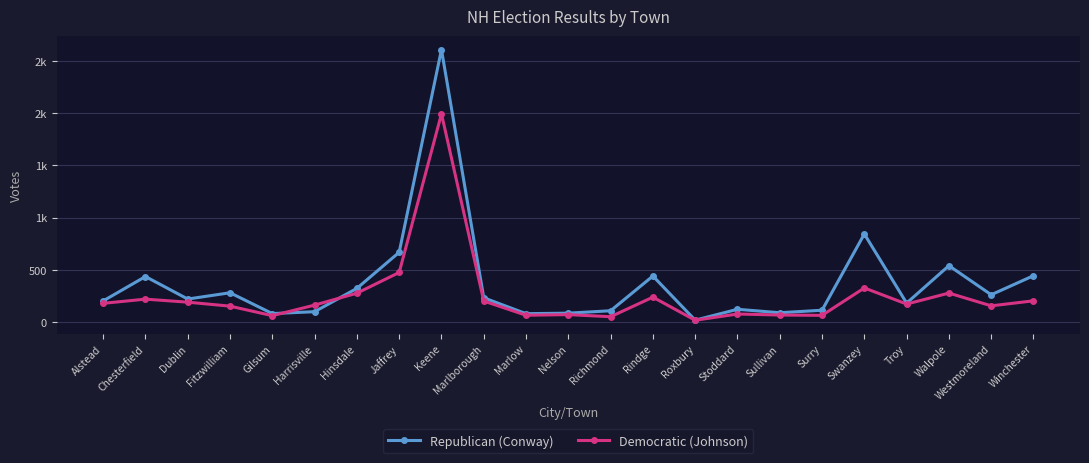

What is the label of the 21st point from the left?

Walpole